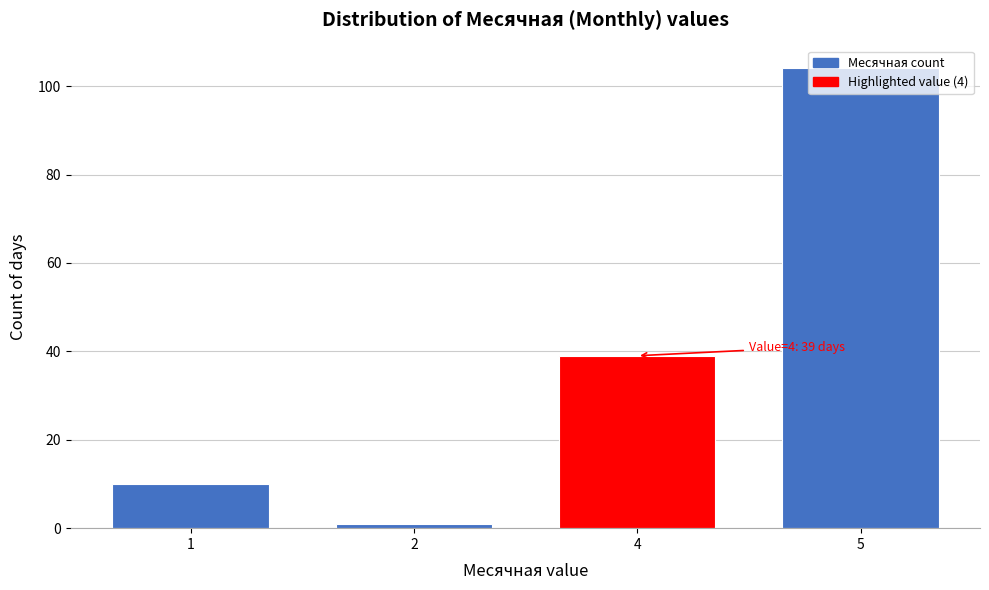

What is the difference between the maximum and minimum values?

103